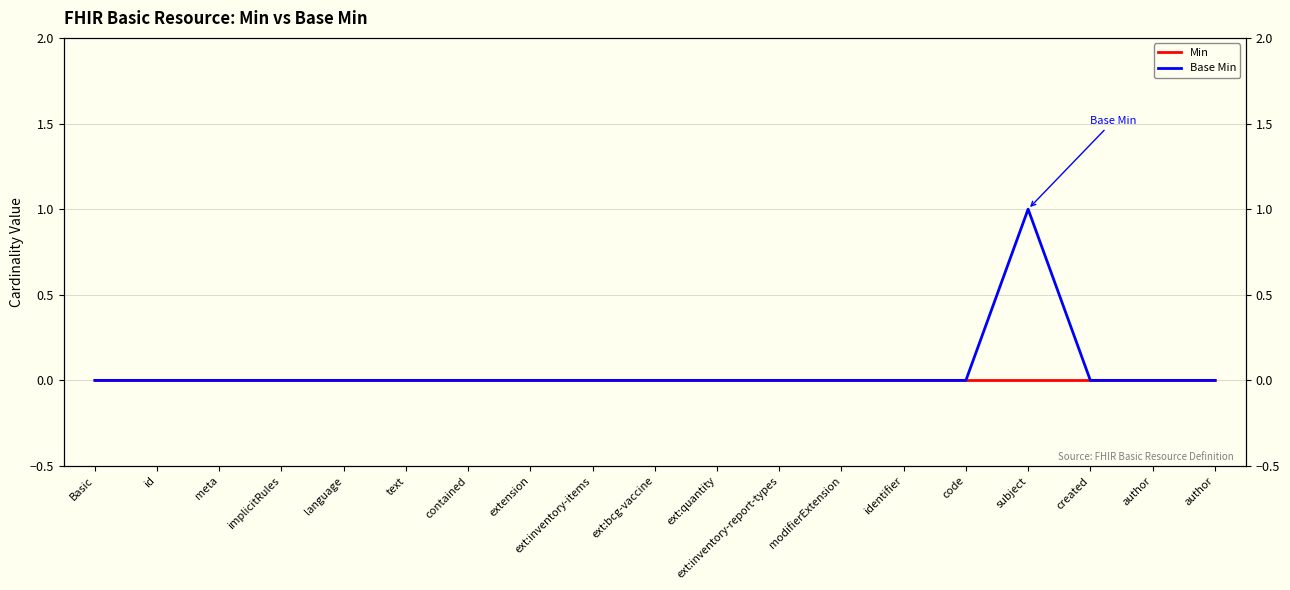

The Base Min series shows 1 at id. True or false?

False